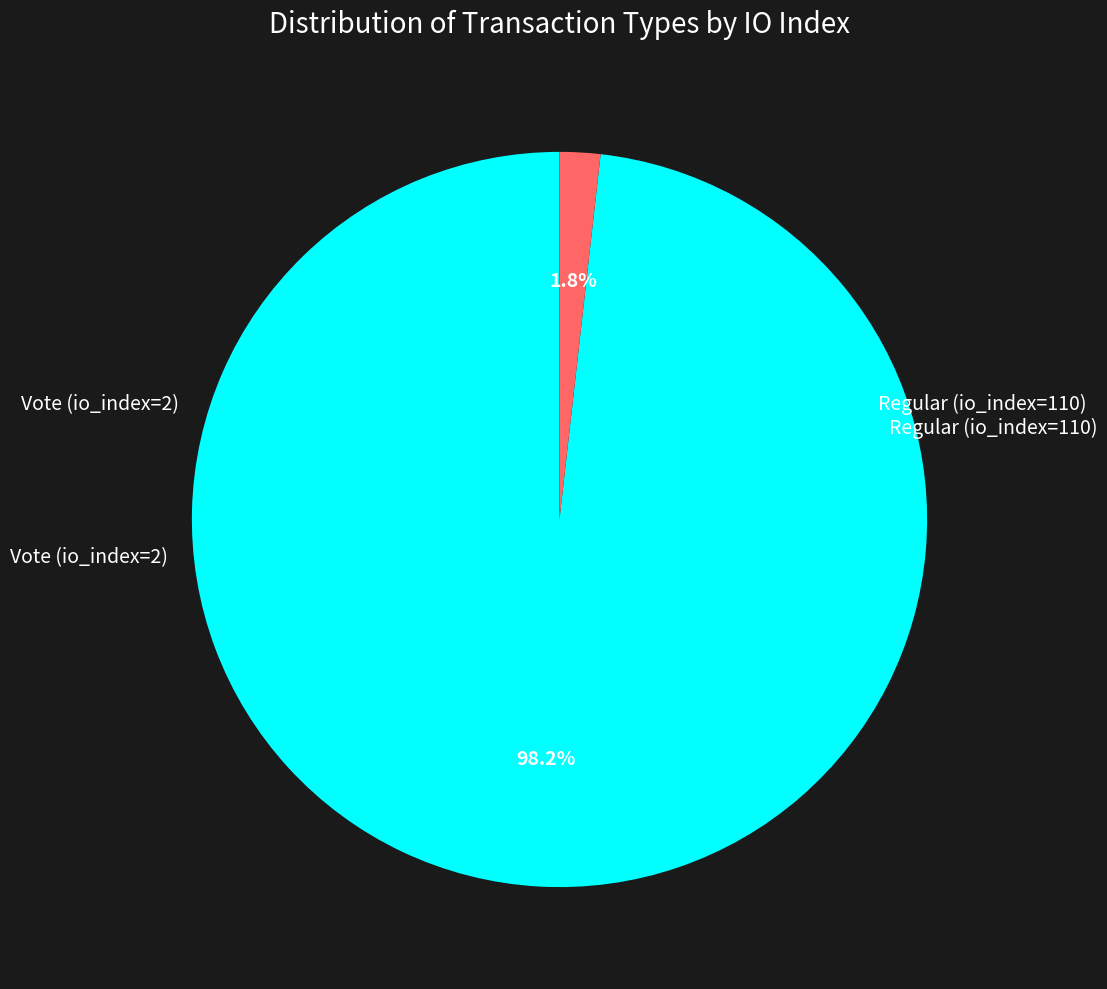

How many segments does this pie chart have?

2